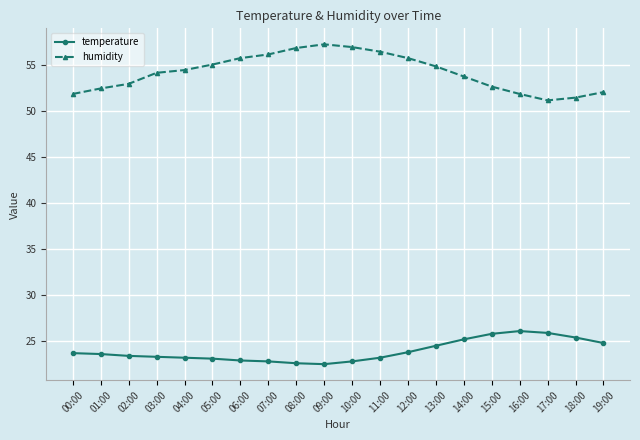

Count the number of data series in this chart.

2